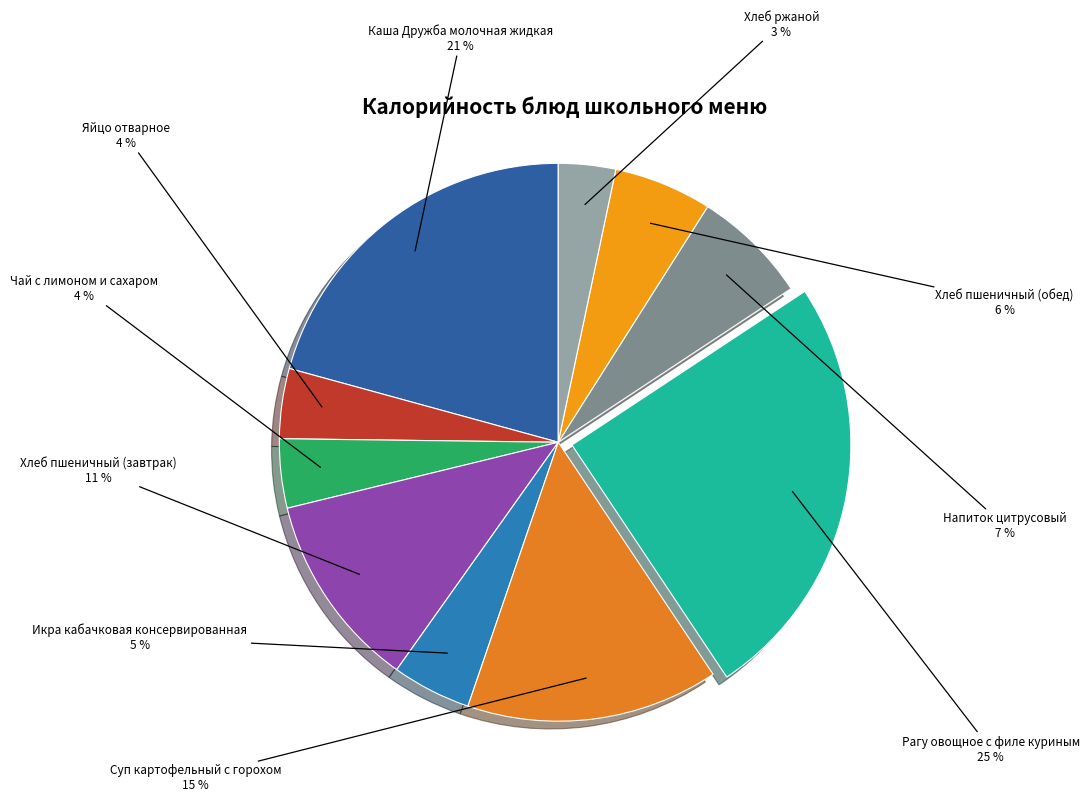

How many slices are in this pie chart?

10